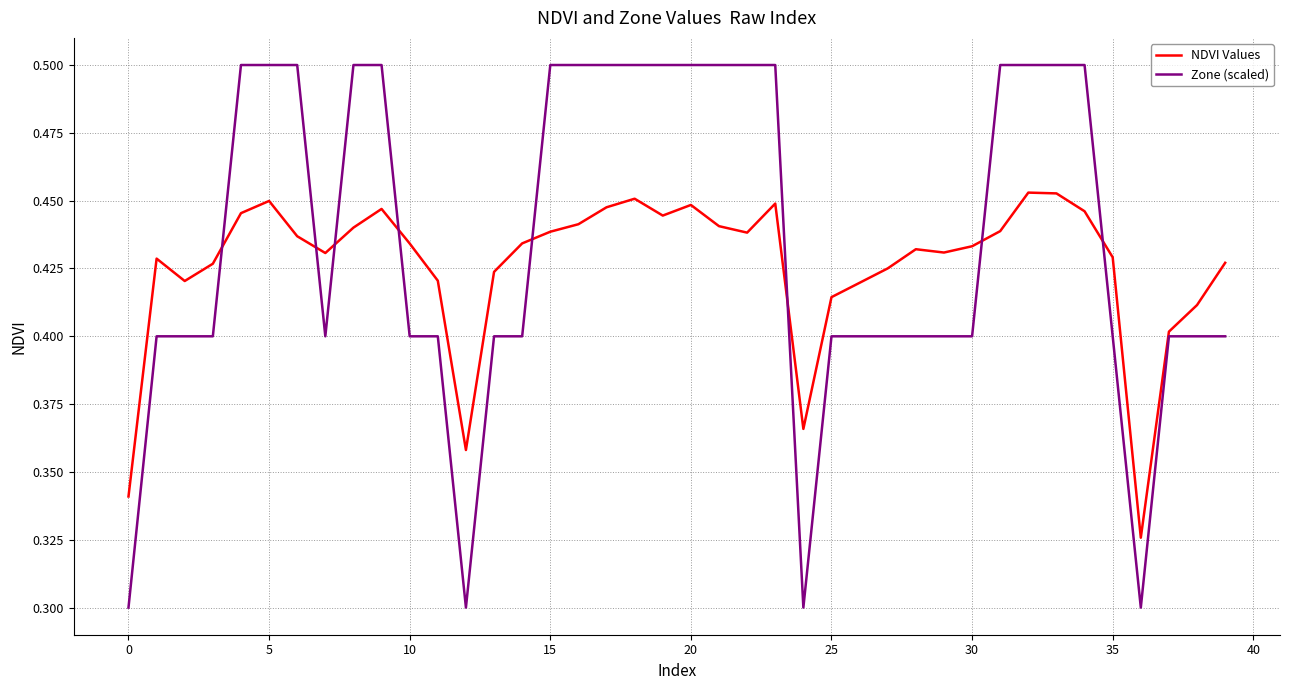

What are all the series names shown in the legend?

NDVI Values, Zone (scaled)